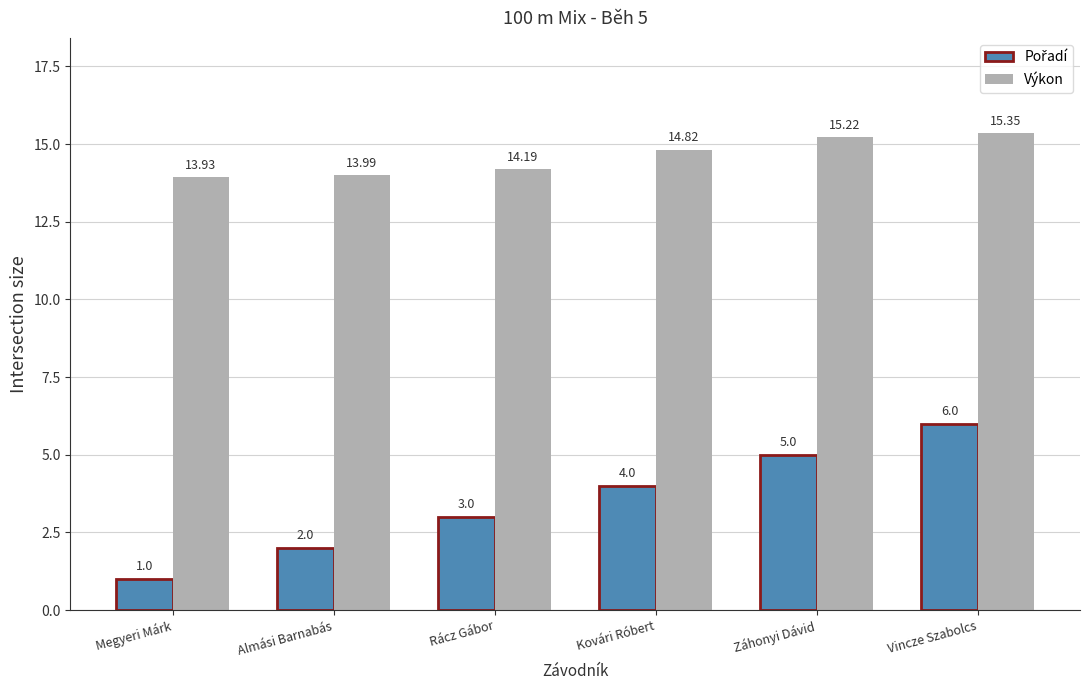

At which category is the sum across all series the highest?

Vincze Szabolcs